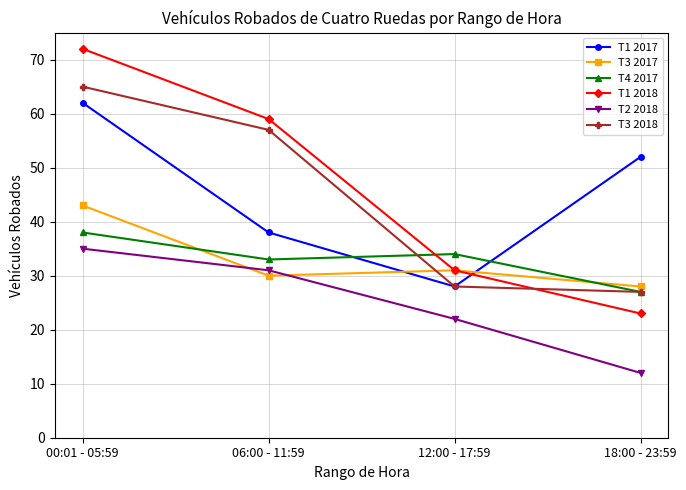

At 00:01 - 05:59, list the series in order from largest to smallest.

T1 2018, T3 2018, T1 2017, T3 2017, T4 2017, T2 2018